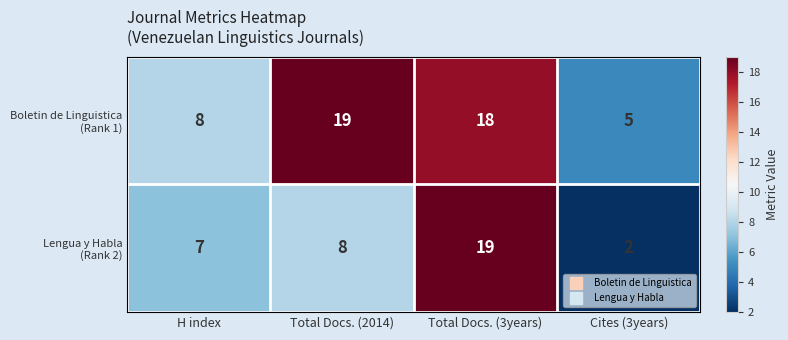

At which category does the chart reach its minimum across all series?

Cites (3years)